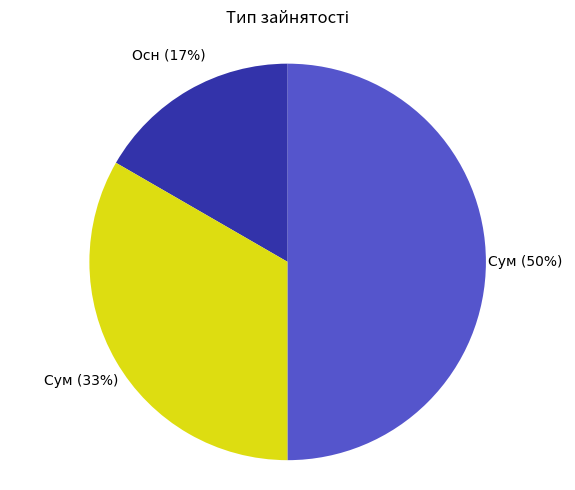

To the nearest percent, what is the difference between the largest and smallest slice percentages?

33%